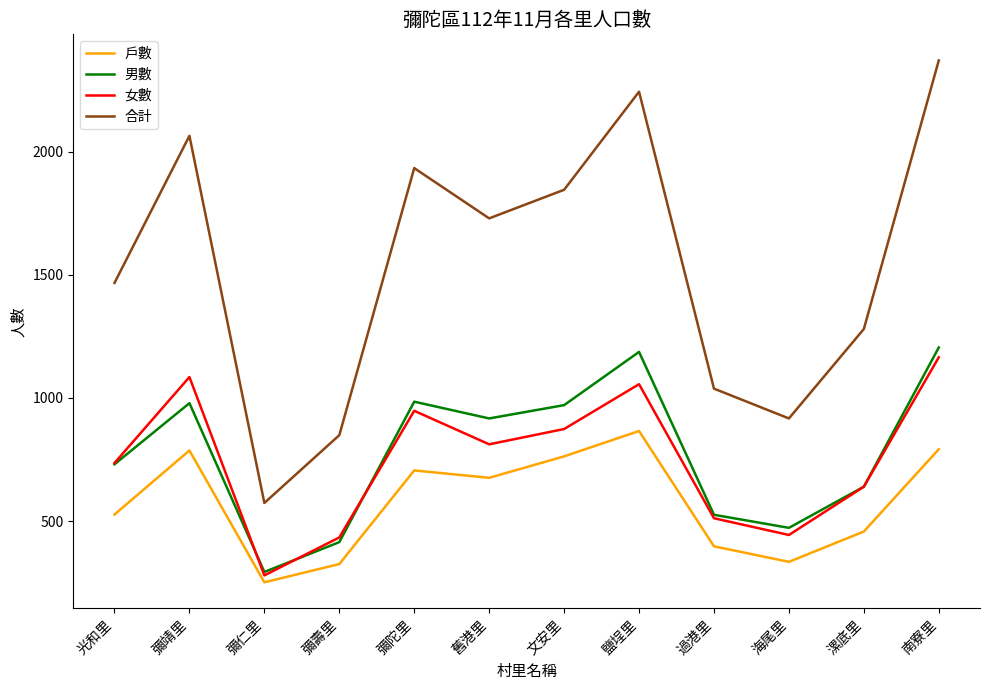

True or false: 戶數 and 合計 cross at least once.

False